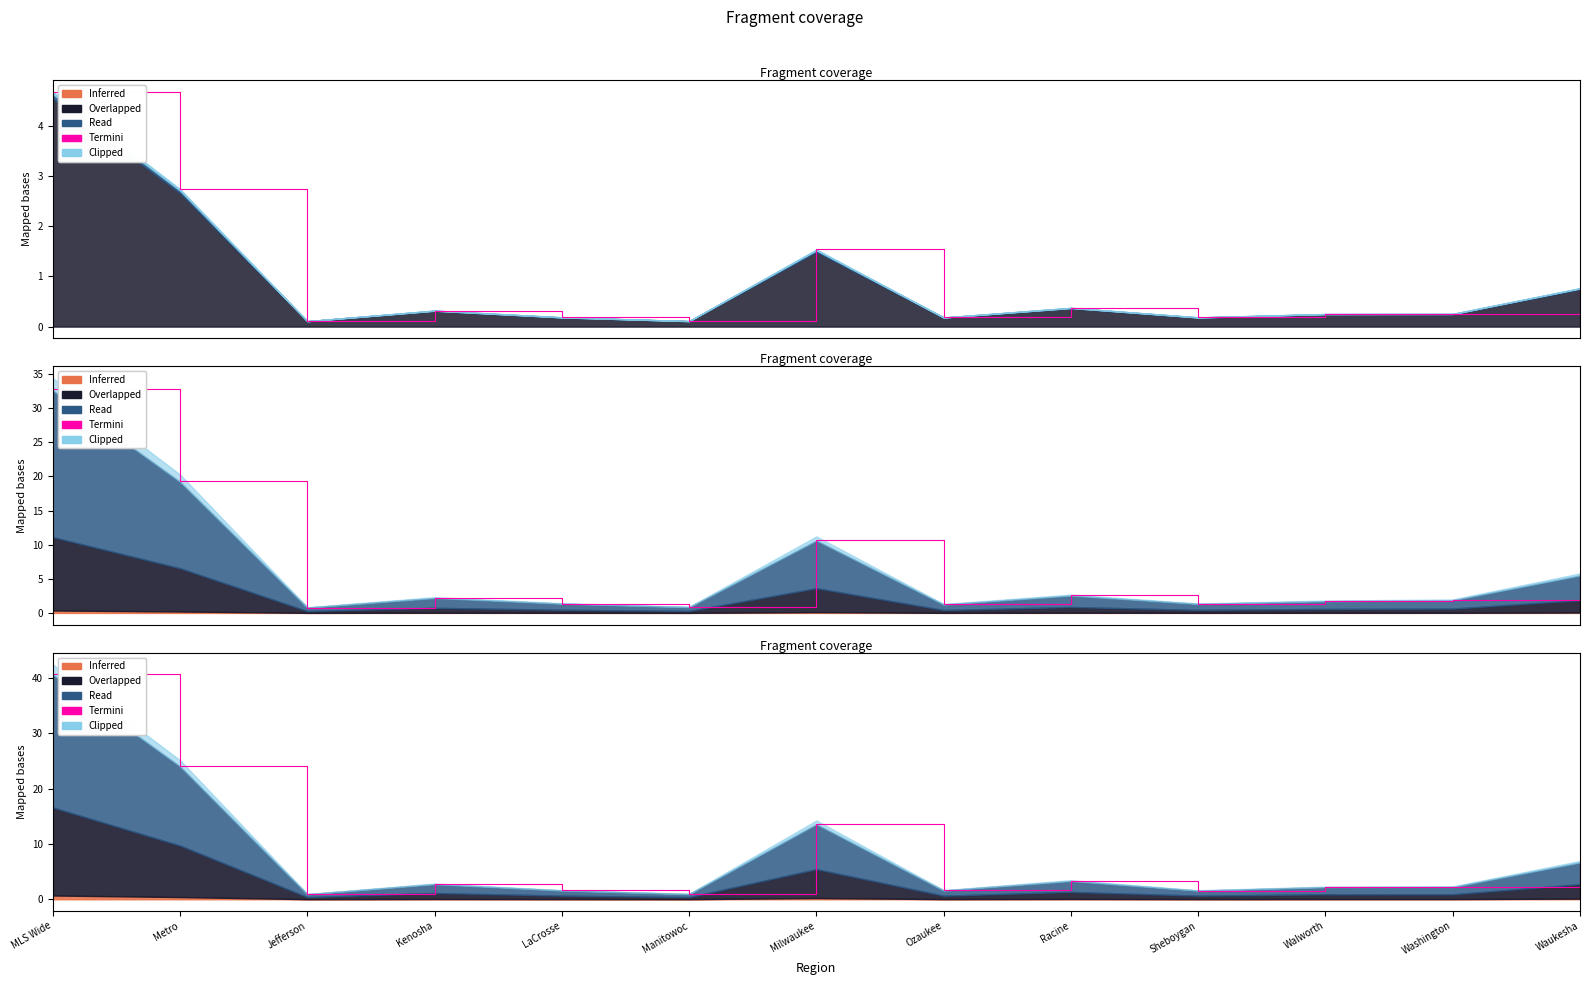

How many values exceed 2?

8